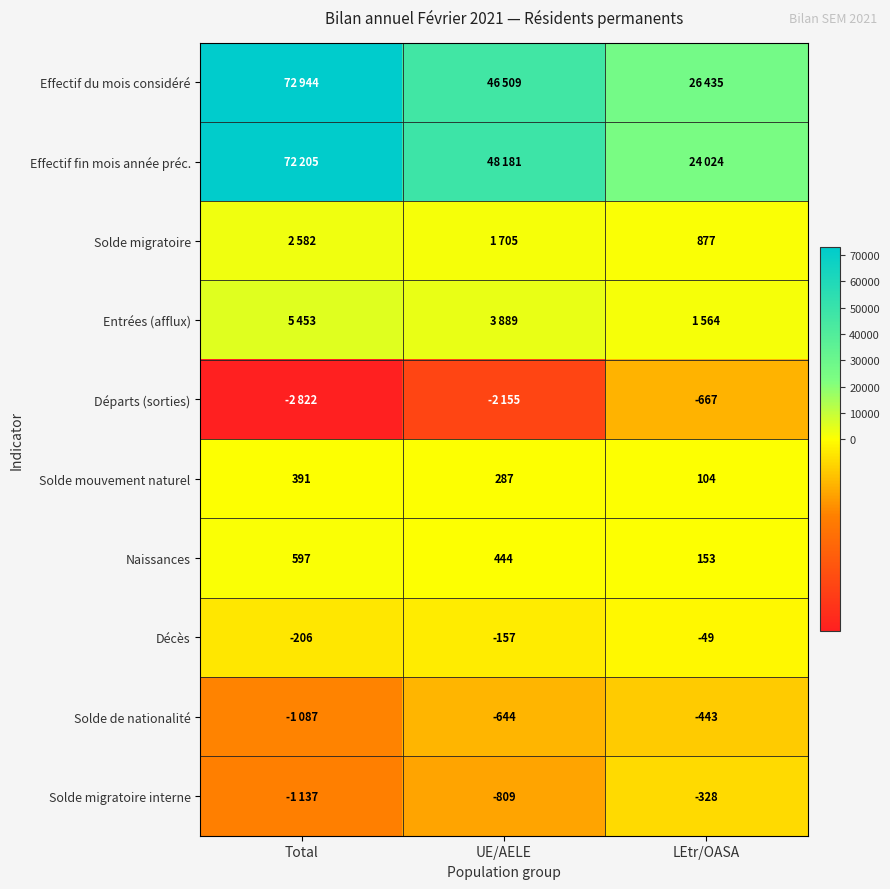

What is the maximum value for Solde mouvement naturel?

391